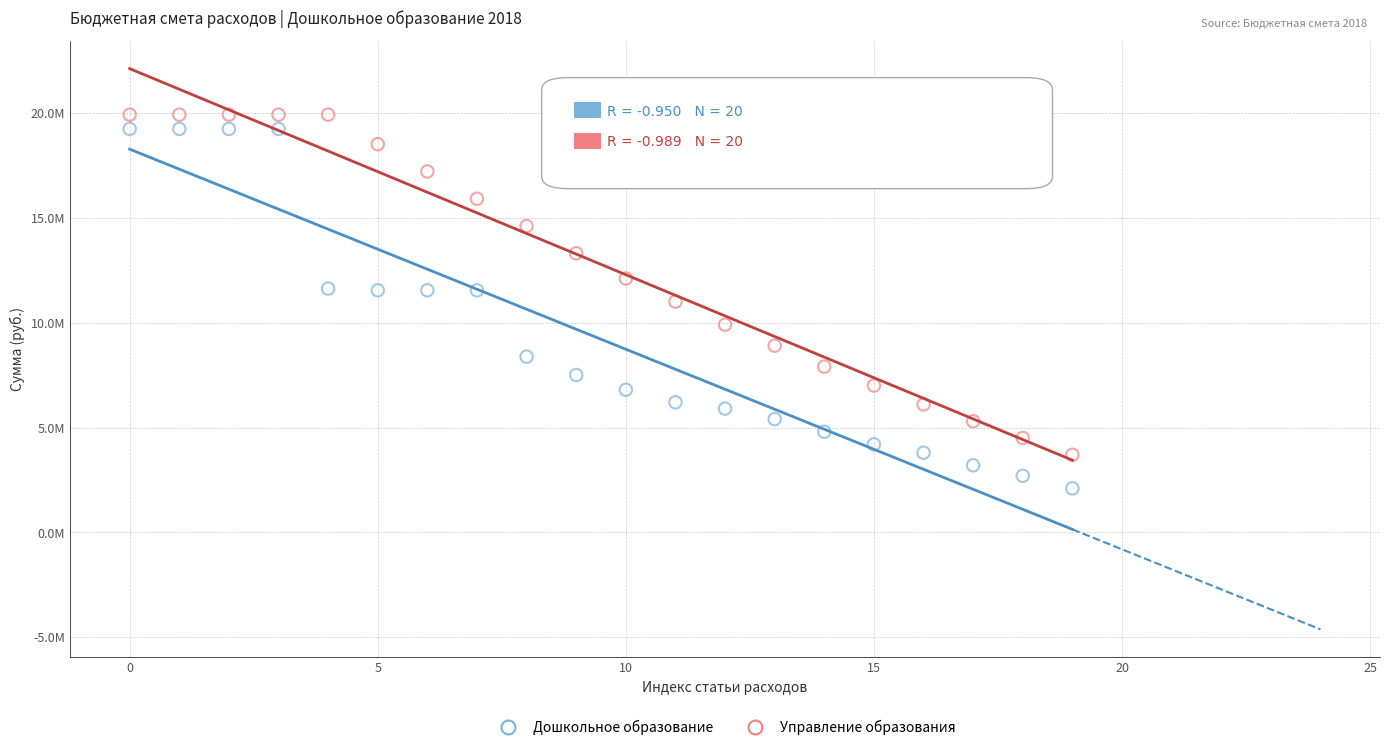

What are all the series names shown in the legend?

Дошкольное образование, Управление образования